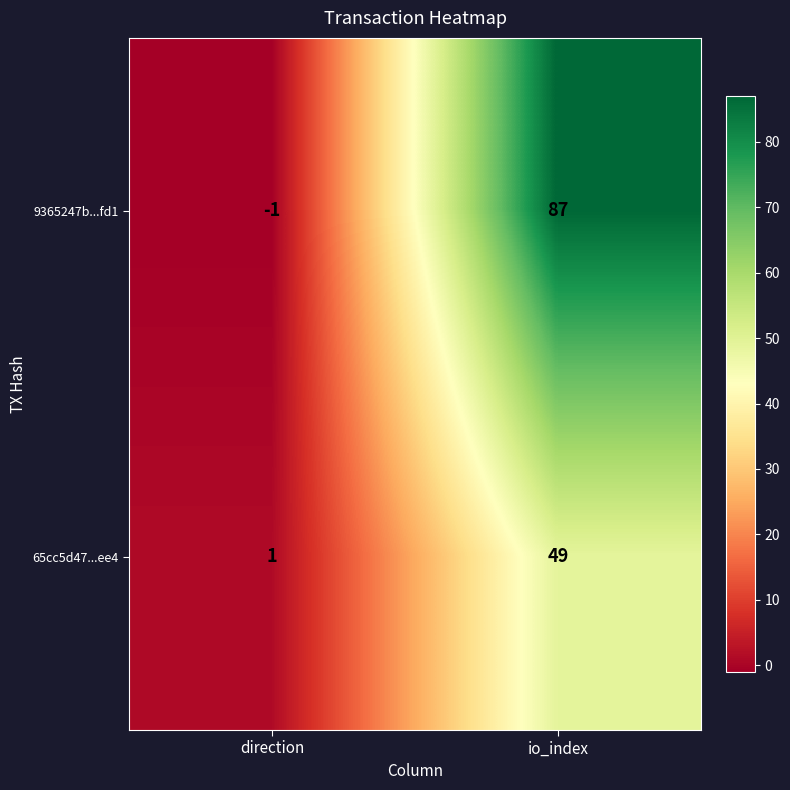

What is the total value across all series at io_index?

136